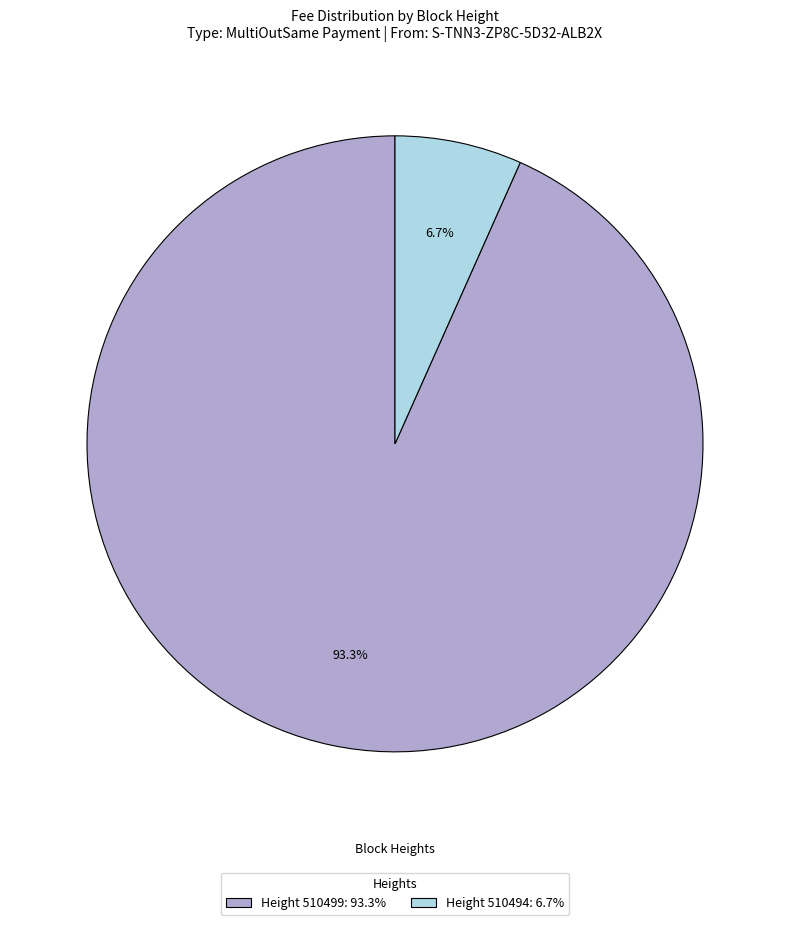

What is the smallest slice in the pie chart?

Height 510494: 6.7%